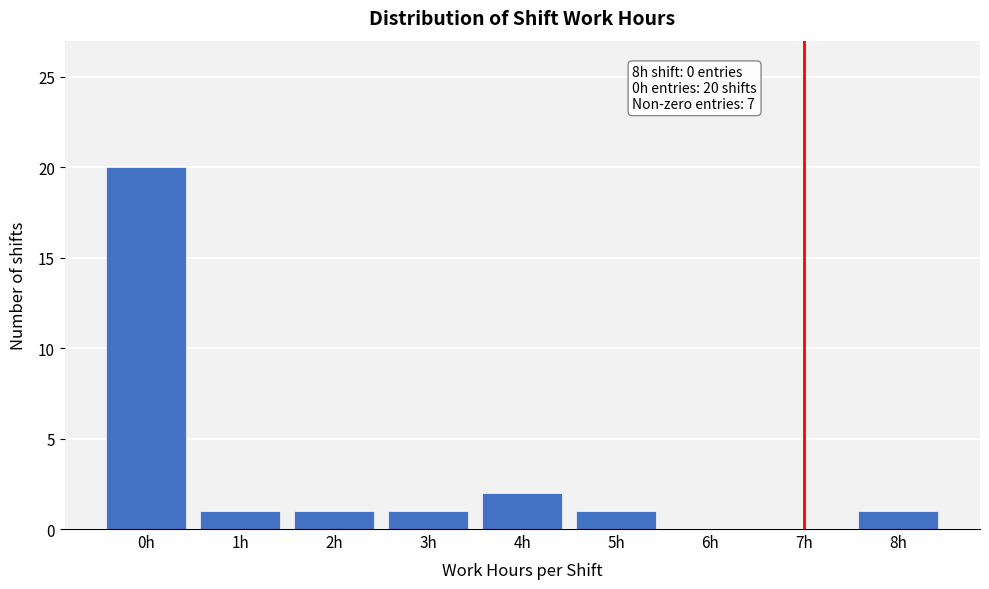

Reading right to left, transcribe all the data shown in this chart.

8h=1	7h=0	6h=0	5h=1	4h=2	3h=1	2h=1	1h=1	0h=20